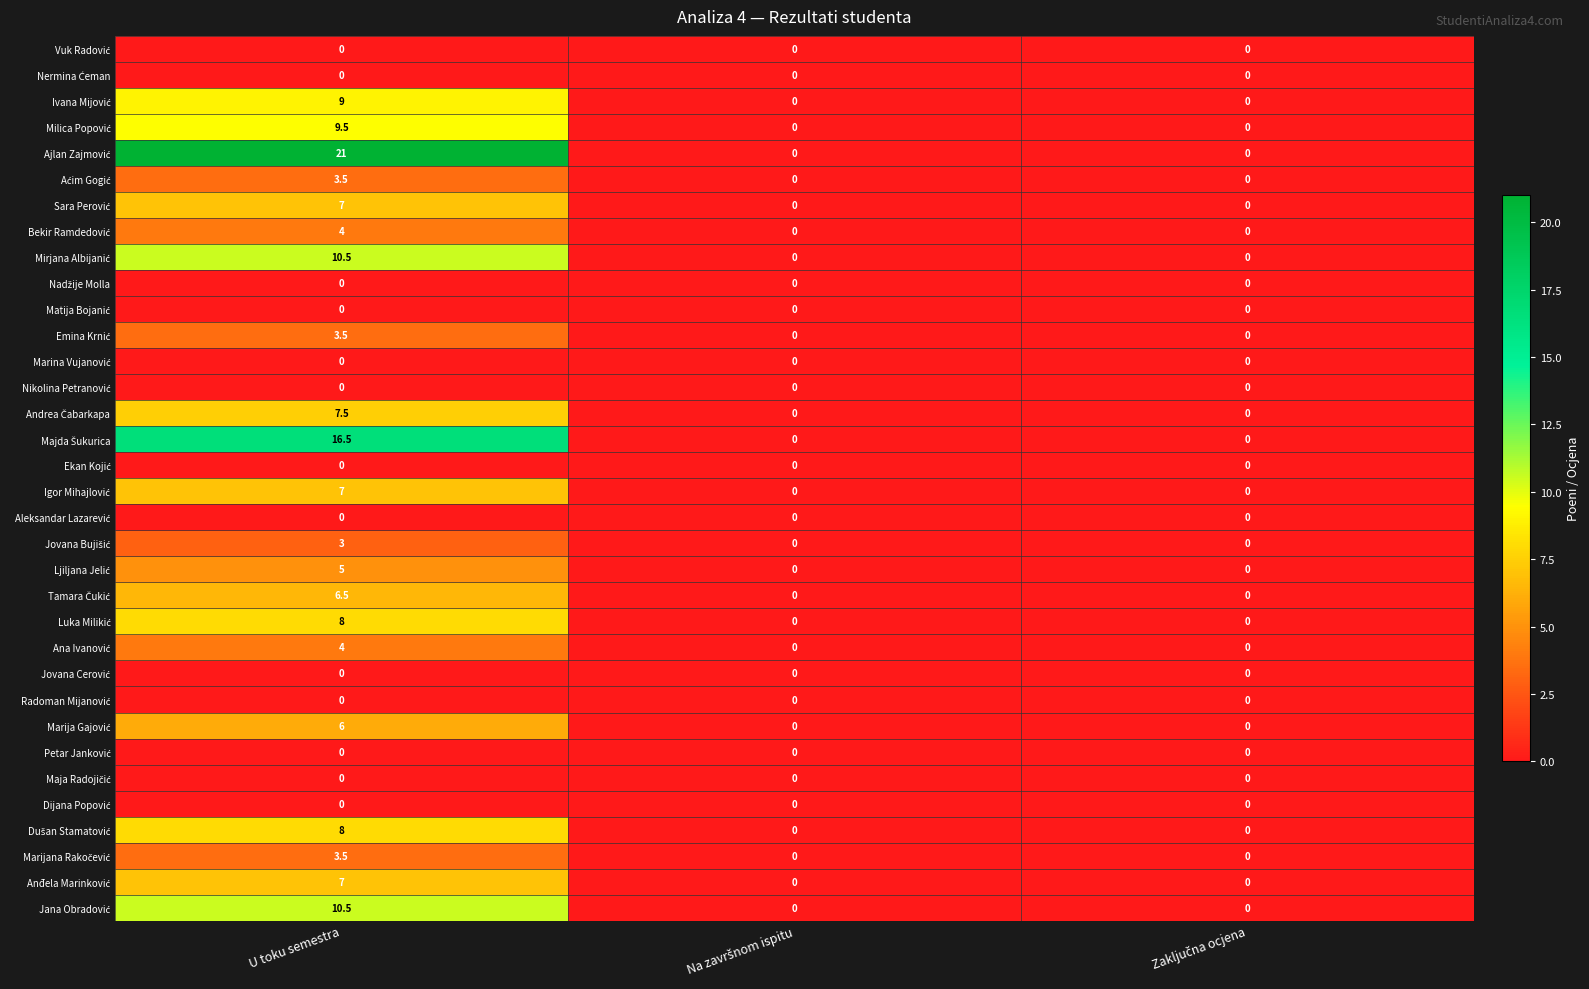

At which category is the sum across all series the highest?

U toku semestra